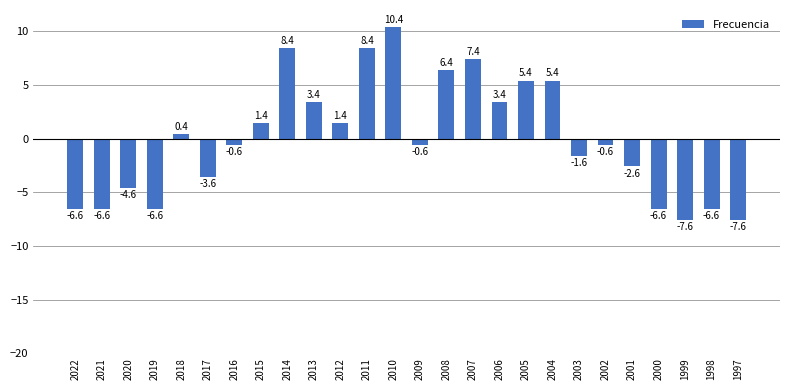

Reading left to right, list all the values displayed in this chart.

2022=-6.6	2021=-6.6	2020=-4.6	2019=-6.6	2018=0.4	2017=-3.6	2016=-0.6	2015=1.4	2014=8.4	2013=3.4	2012=1.4	2011=8.4	2010=10.4	2009=-0.6	2008=6.4	2007=7.4	2006=3.4	2005=5.4	2004=5.4	2003=-1.6	2002=-0.6	2001=-2.6	2000=-6.6	1999=-7.6	1998=-6.6	1997=-7.6